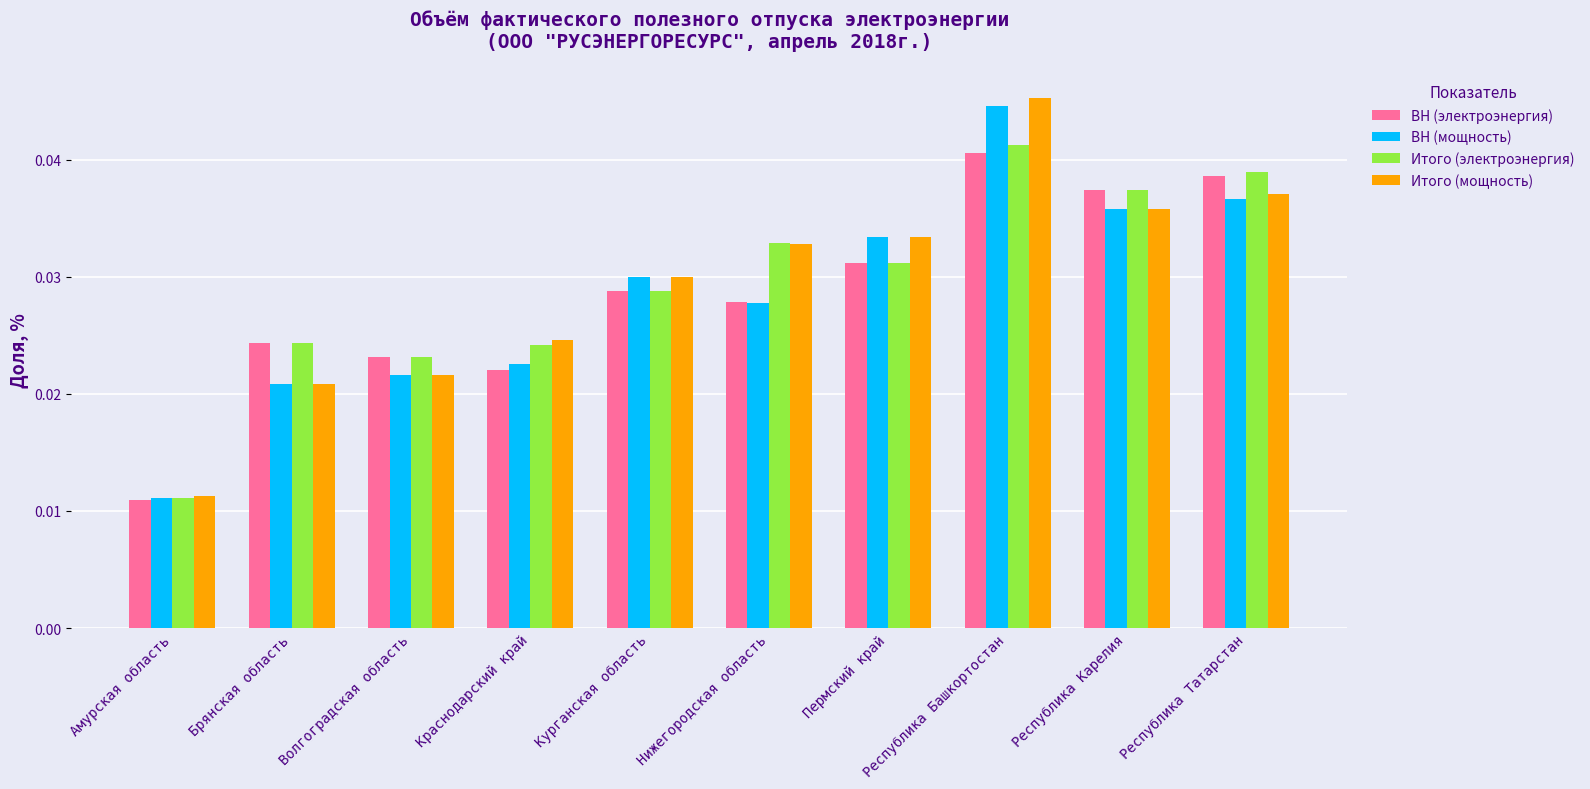

How many distinct data groups are displayed?

4